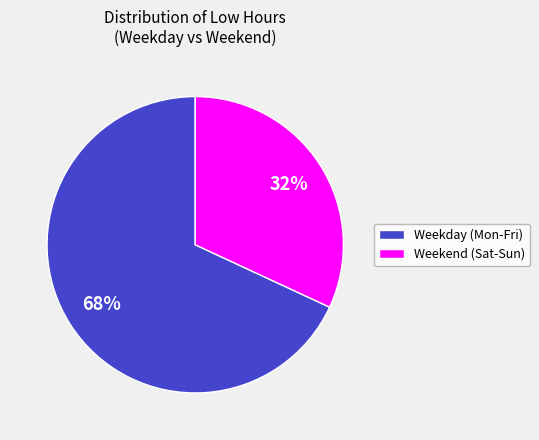

Is there a majority slice in this chart?

Yes